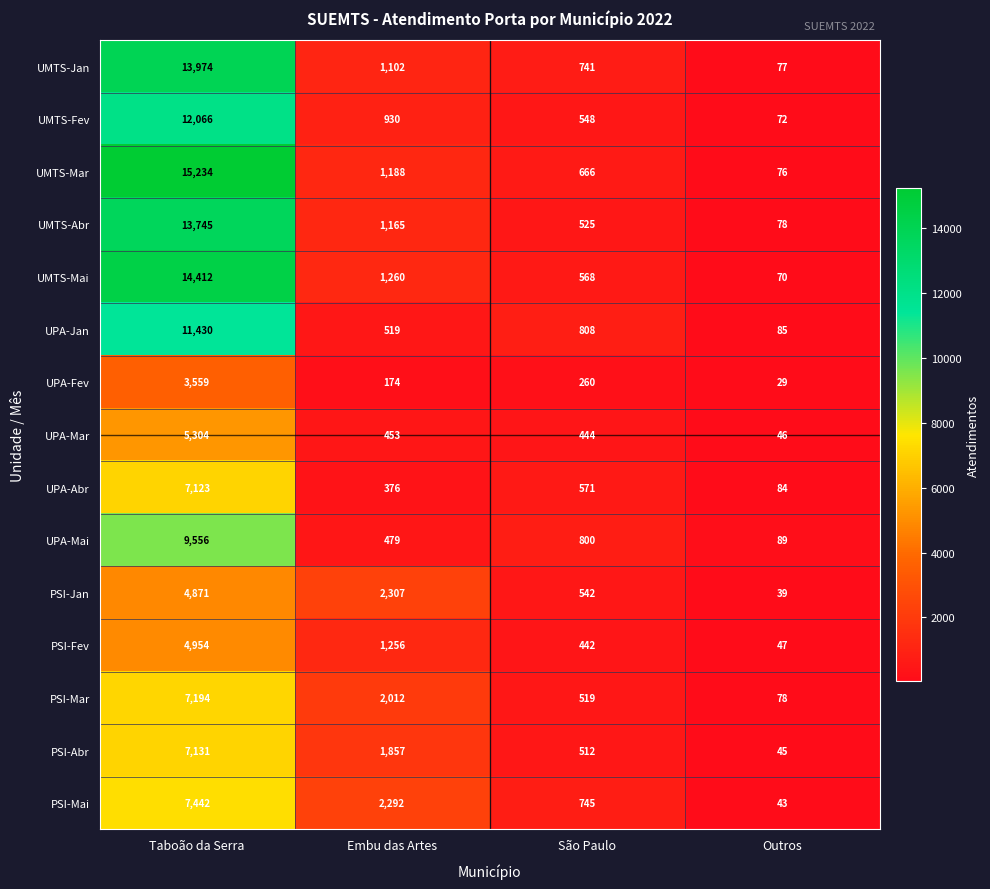

At which category is the sum across all series the highest?

Taboão da Serra